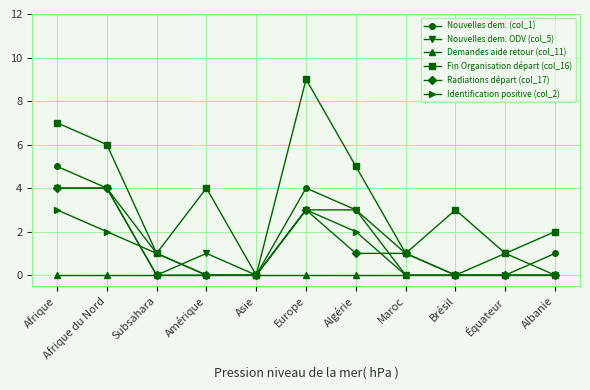

True or false: Identification positive (col_2) has more than 2 interior local peaks.

False